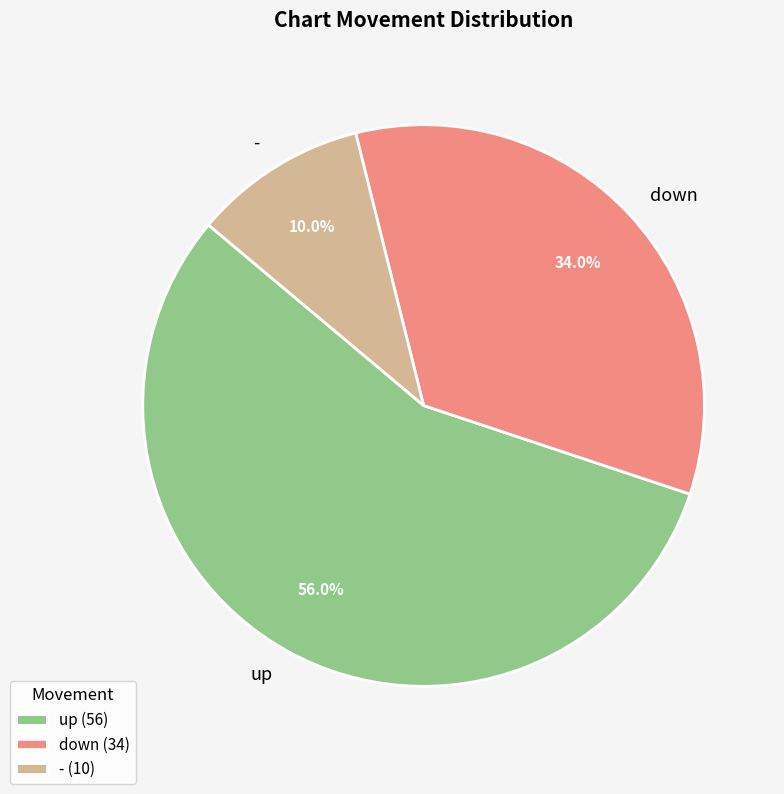

What percentage is NOT represented by down?

66.0%